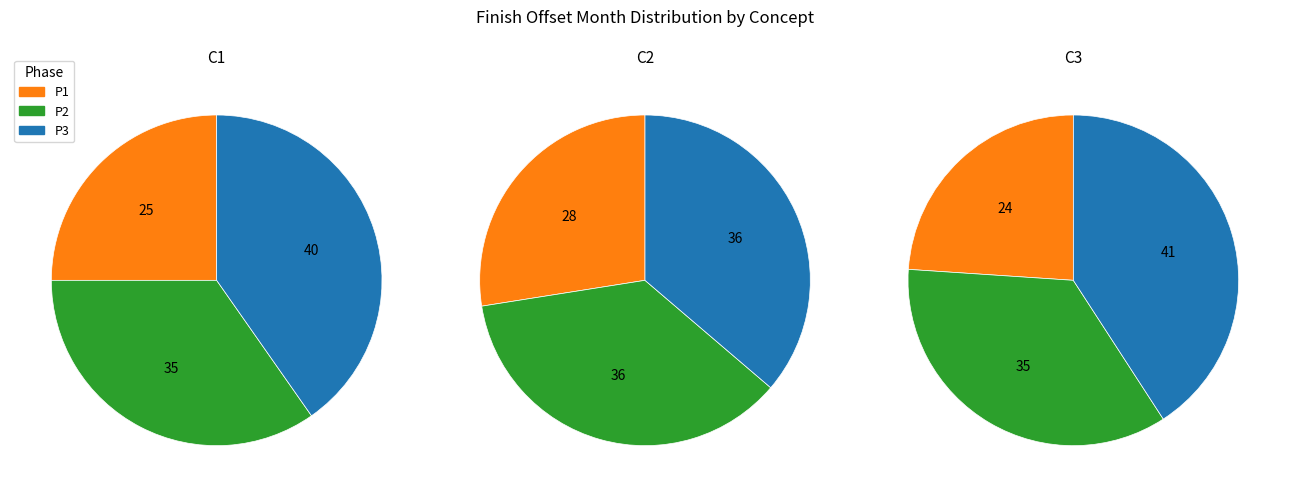

Which category has the biggest portion of the pie?

P3